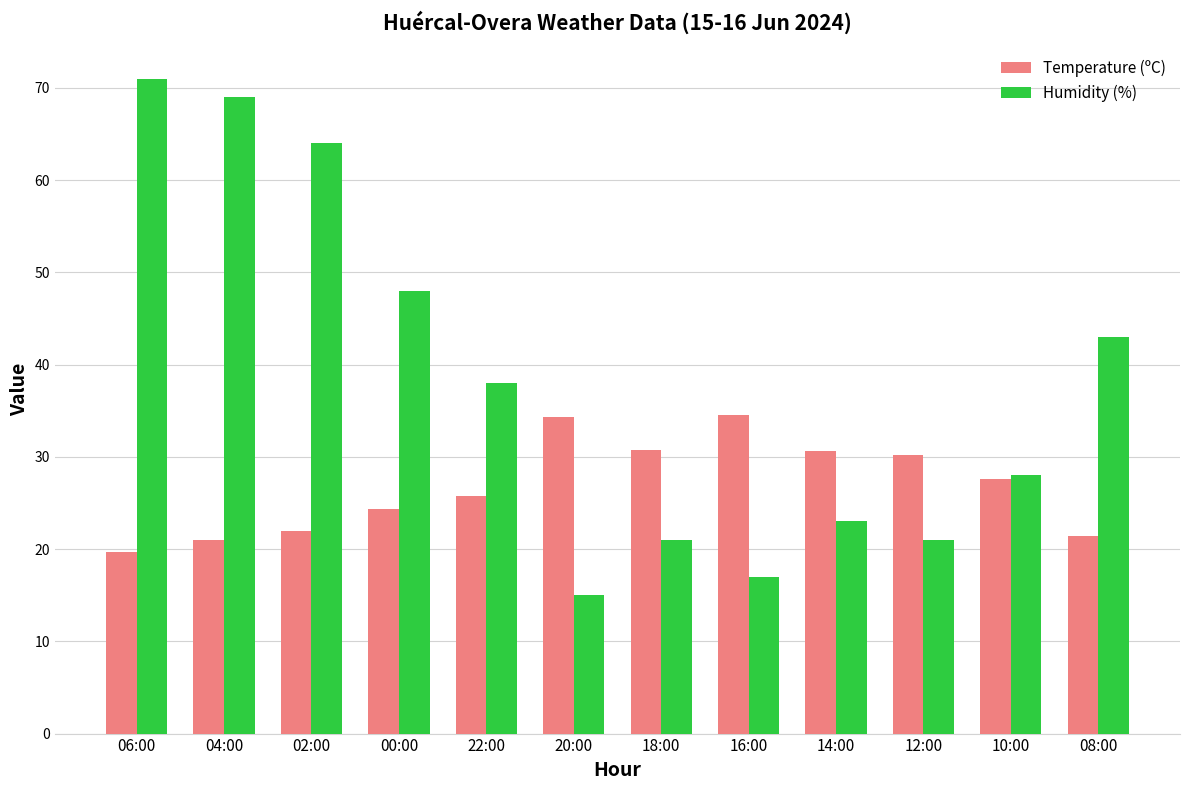

What is the average value of the Humidity (%) series?

38.2